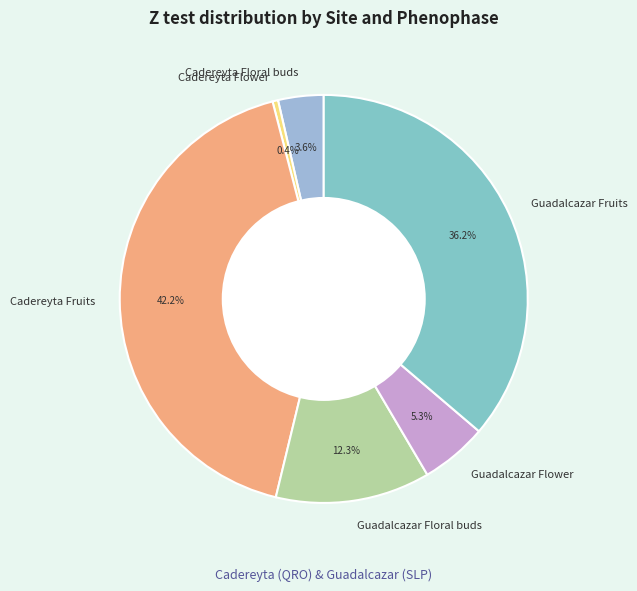

Combined, do Cadereyta Flower and Guadalcazar Fruits account for over 50%?

No